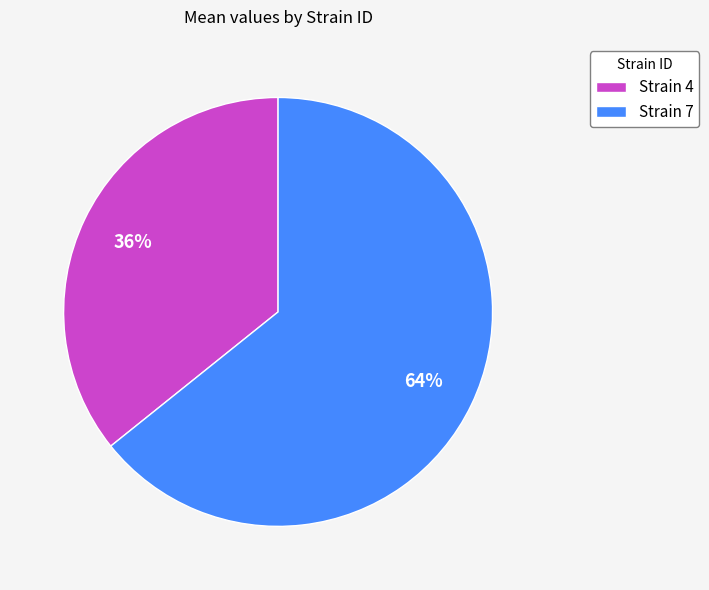

How many segments does this pie chart have?

2